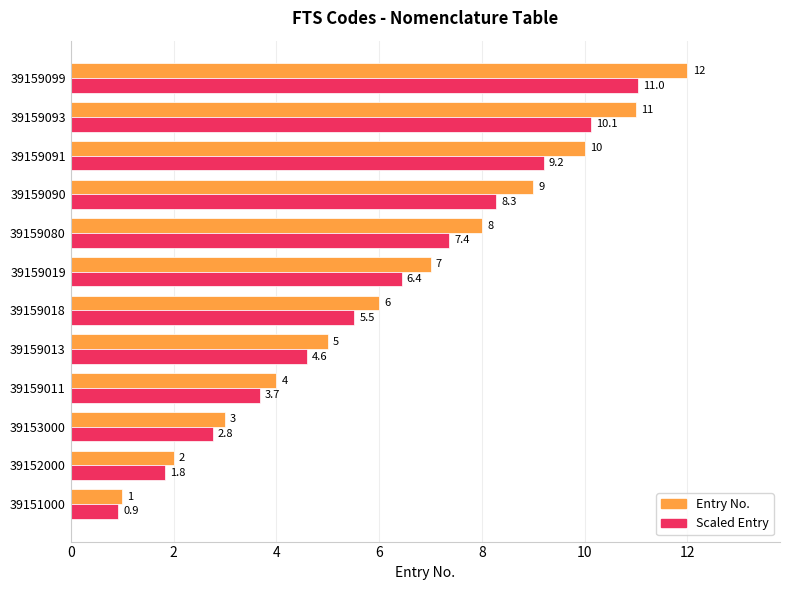

Is the value of Entry No. at 39159080 greater than the value of Scaled Entry at 39159019?

Yes